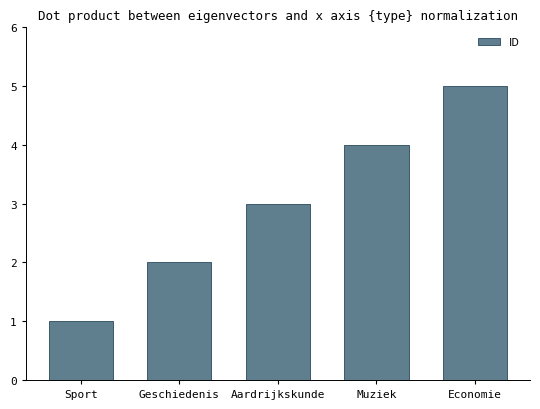

Read the value at Economie.

5